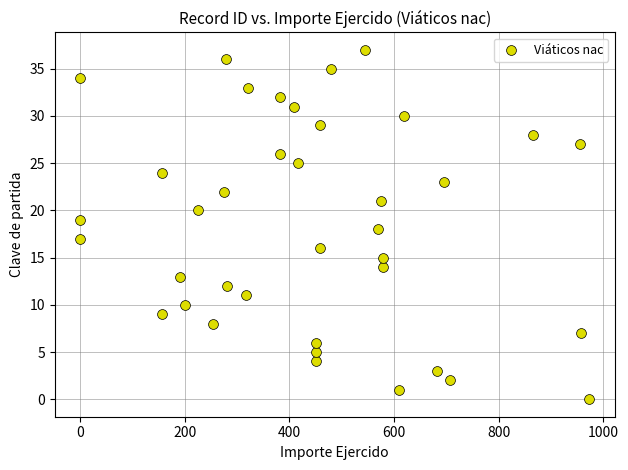

What is the range of Y values (max minus min)?

37